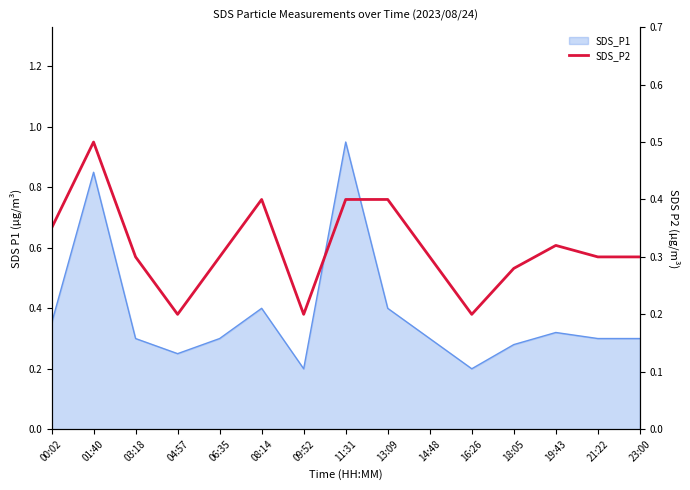

Which category has the lowest value across all series?

04:57